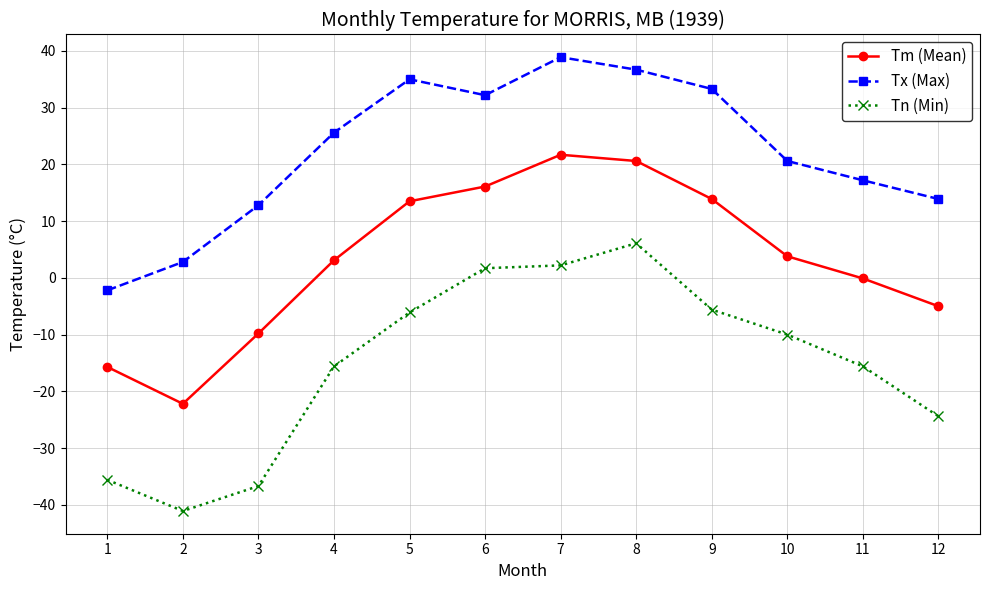

True or false: Tm (Mean) and Tx (Max) cross at least once.

False